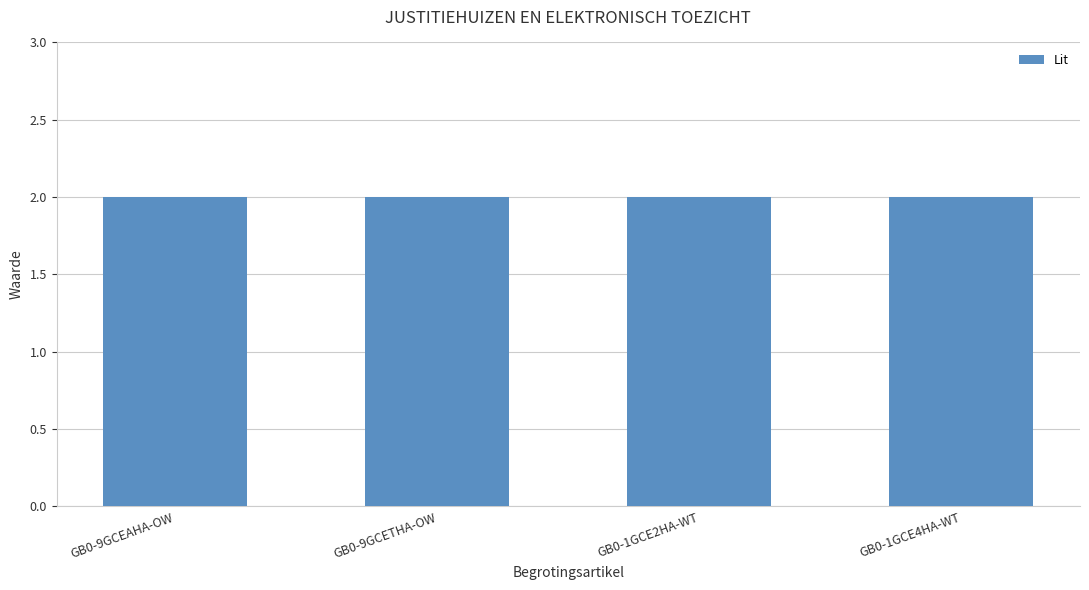

What position from the right is GB0-1GCE4HA-WT?

1